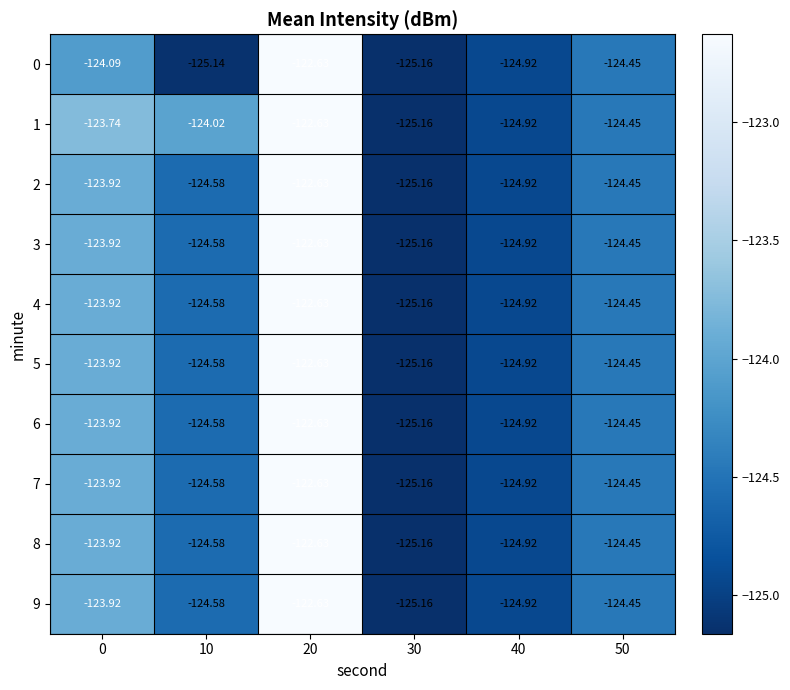

Count the number of categories in the chart.

6